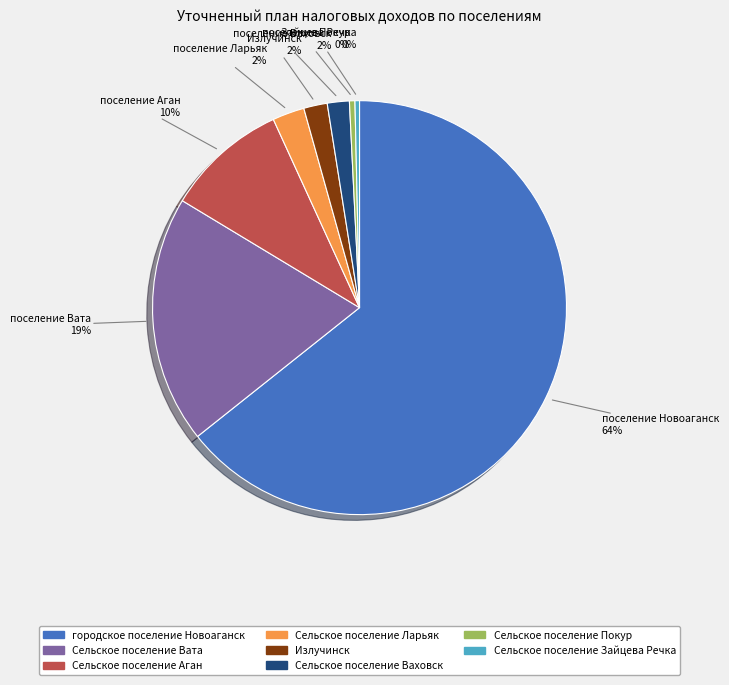

How many slices are in this pie chart?

8